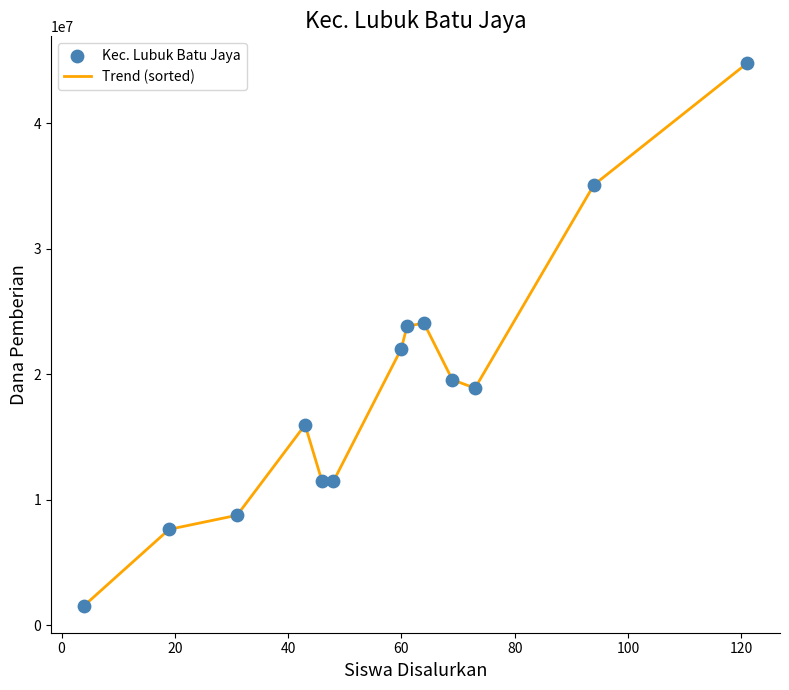

What is the difference between the maximum and minimum values?

43200000